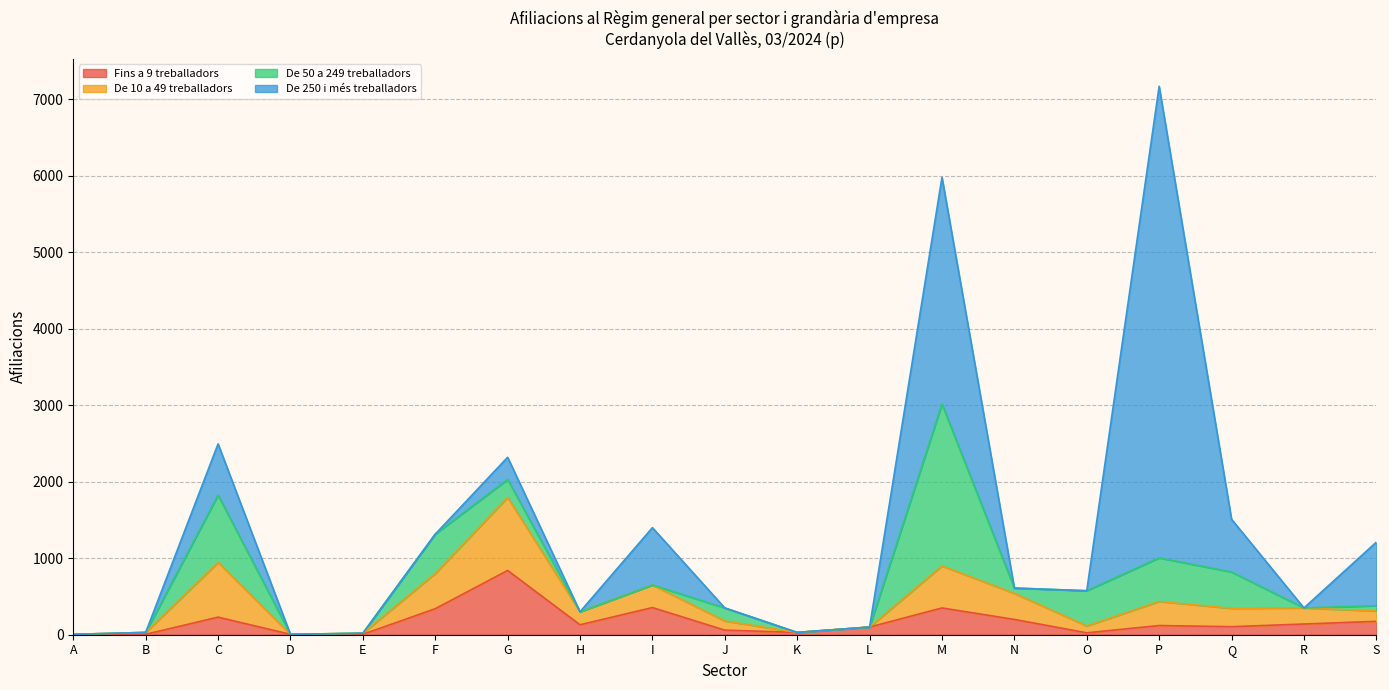

What is the total value across all series at F?

1315